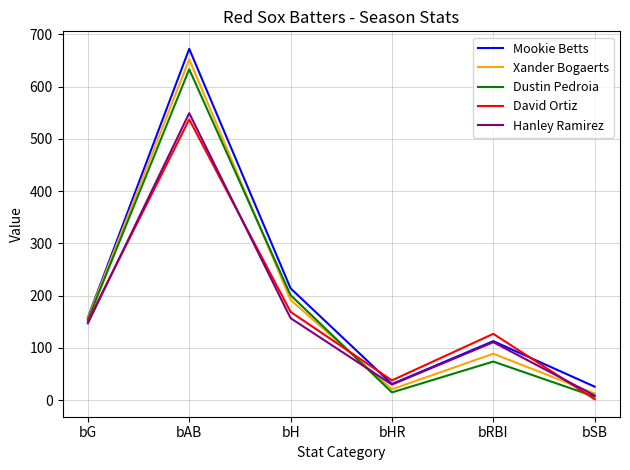

Reading left to right, list all the values displayed in this chart.

Mookie Betts: bG=158	bAB=672	bH=214	bHR=31	bRBI=113	bSB=26
Xander Bogaerts: bG=157	bAB=652	bH=192	bHR=21	bRBI=89	bSB=13
Dustin Pedroia: bG=154	bAB=633	bH=201	bHR=15	bRBI=74	bSB=7
David Ortiz: bG=151	bAB=537	bH=169	bHR=38	bRBI=127	bSB=2
Hanley Ramirez: bG=147	bAB=549	bH=157	bHR=30	bRBI=111	bSB=9